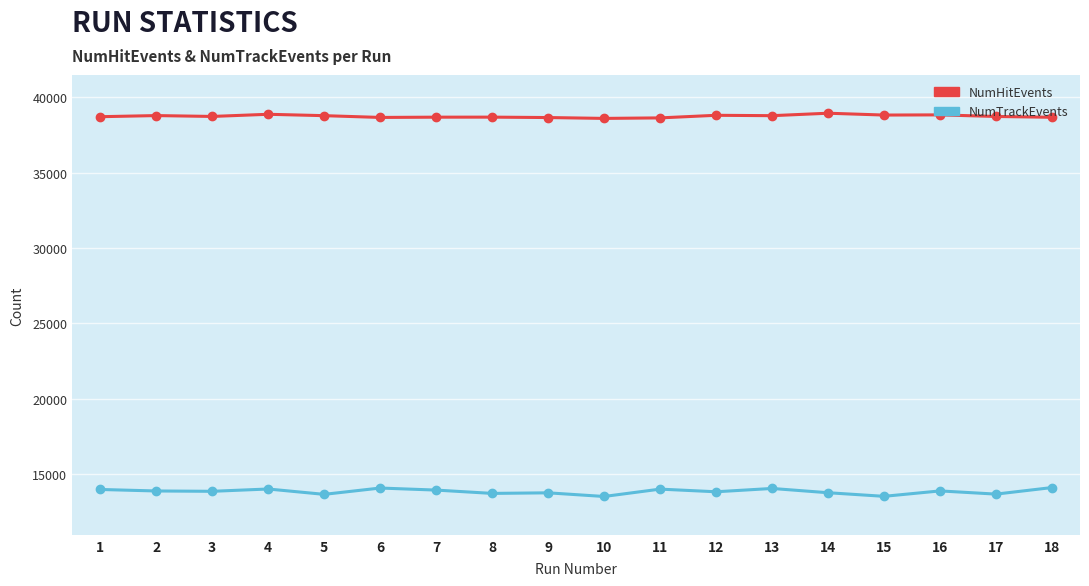

Which series has the widest spread of values?

NumTrackEvents